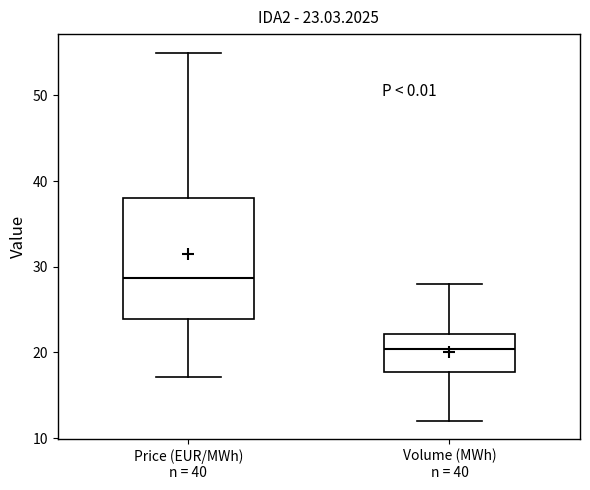

Which box has the lowest median line?

Volume (MWh) n = 40